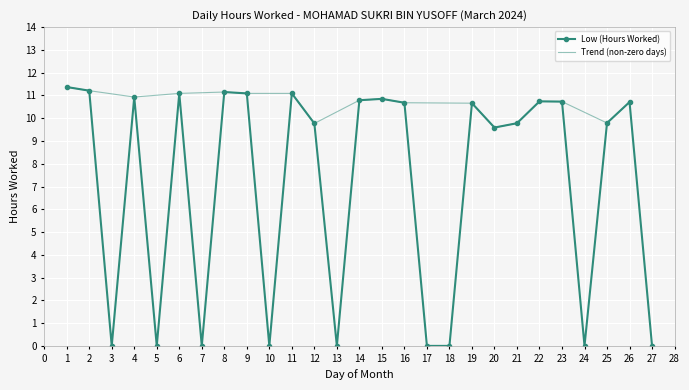

Which category has the highest value across all series?

1